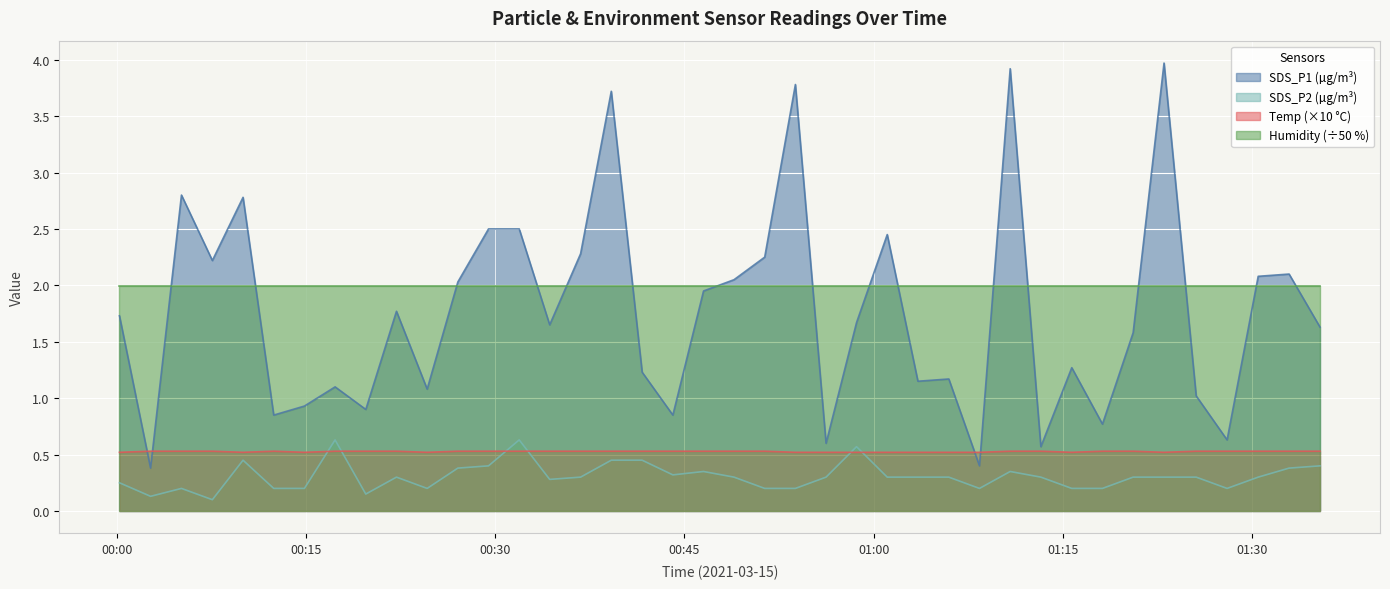

List the series in order of their peak value, highest first.

SDS_P1 (µg/m³), Humidity (÷50 %), SDS_P2 (µg/m³), Temp (×10 °C)